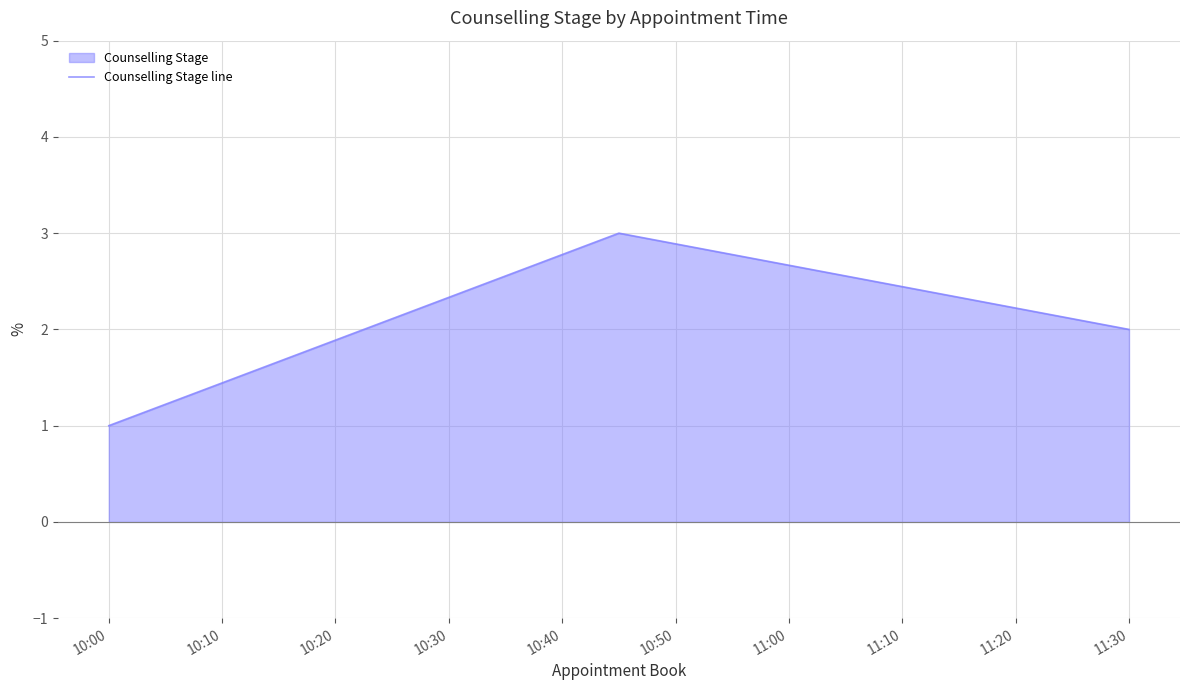

What is the change in value from 10:00 to 11:30?

+1